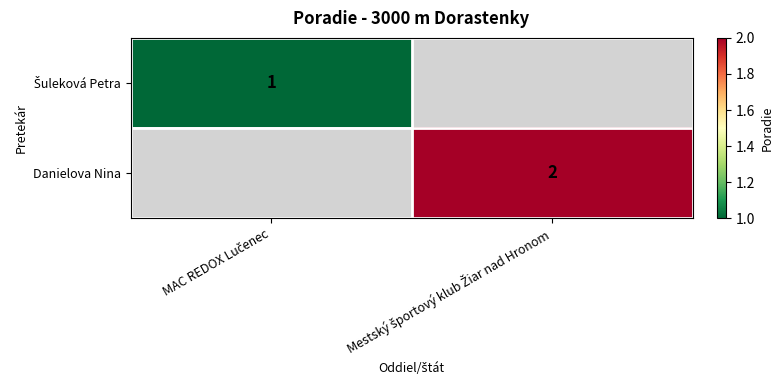

List the labels in order of Šuleková Petra value, smallest first.

MAC REDOX Lučenec, Mestský športový klub Žiar nad Hronom